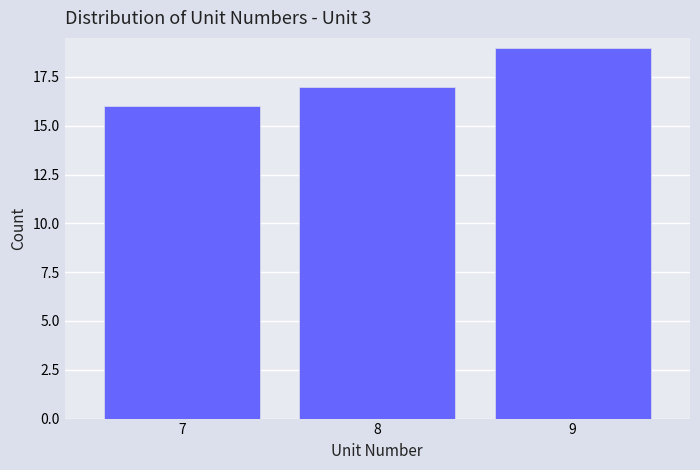

Reading left to right, list every bar in this chart as the range it spans on the x-axis followed by its height. The values are not printed on the chart, so give them approximately, as read against the axis.

6.5 to 7.5: 16
7.5 to 8.5: 17
8.5 to 9.5: 19